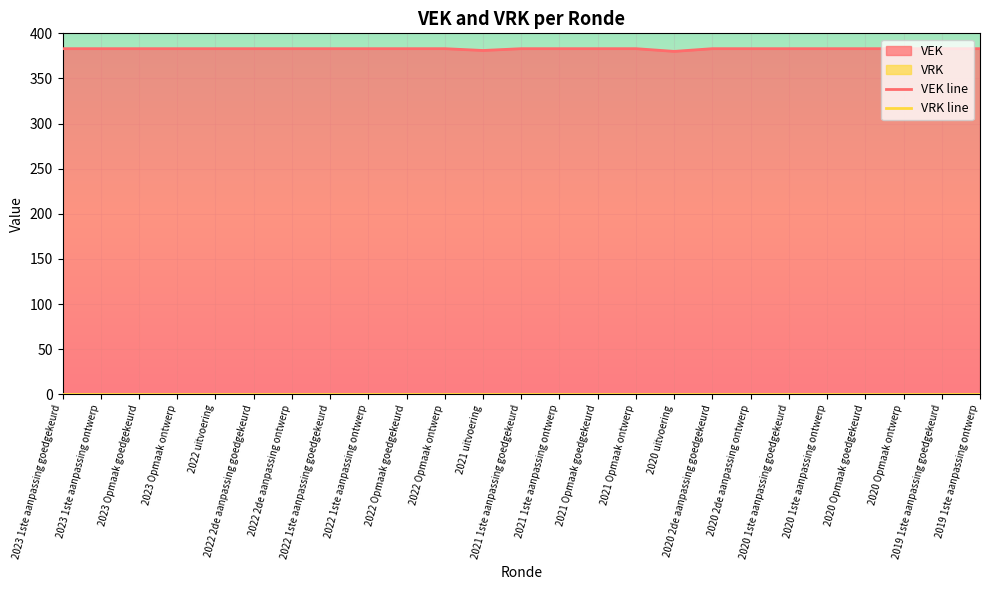

True or false: VEK line and VRK line intersect in this chart.

False